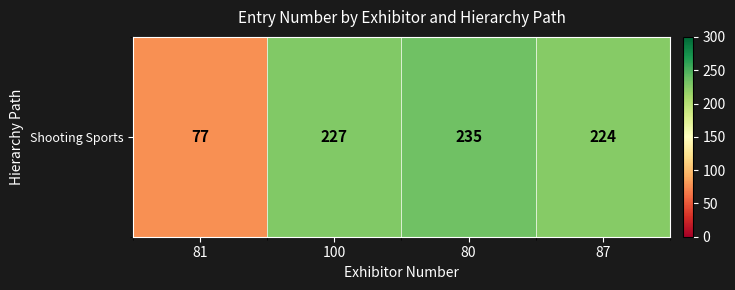

What is the change in value from 81 to 100?

+150